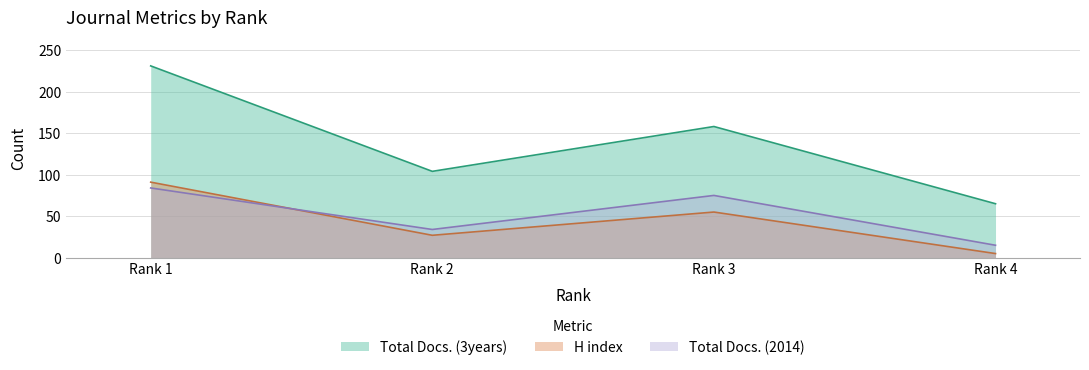

Is it true that Total Docs. (3years) equals 386 at Rank 1?

False